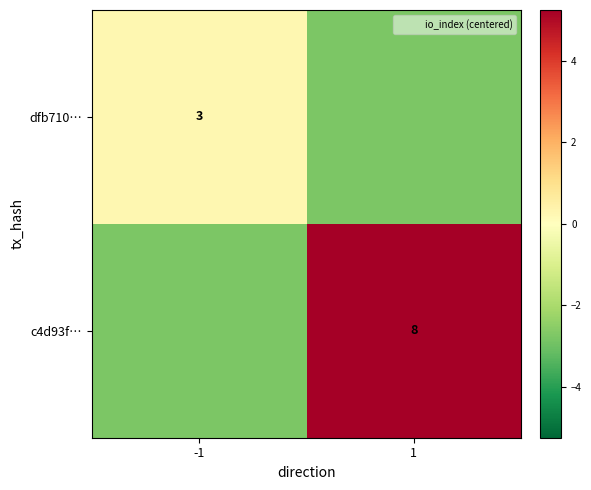

Is the value of dfb710… at -1 greater than the value of c4d93f… at 1?

No